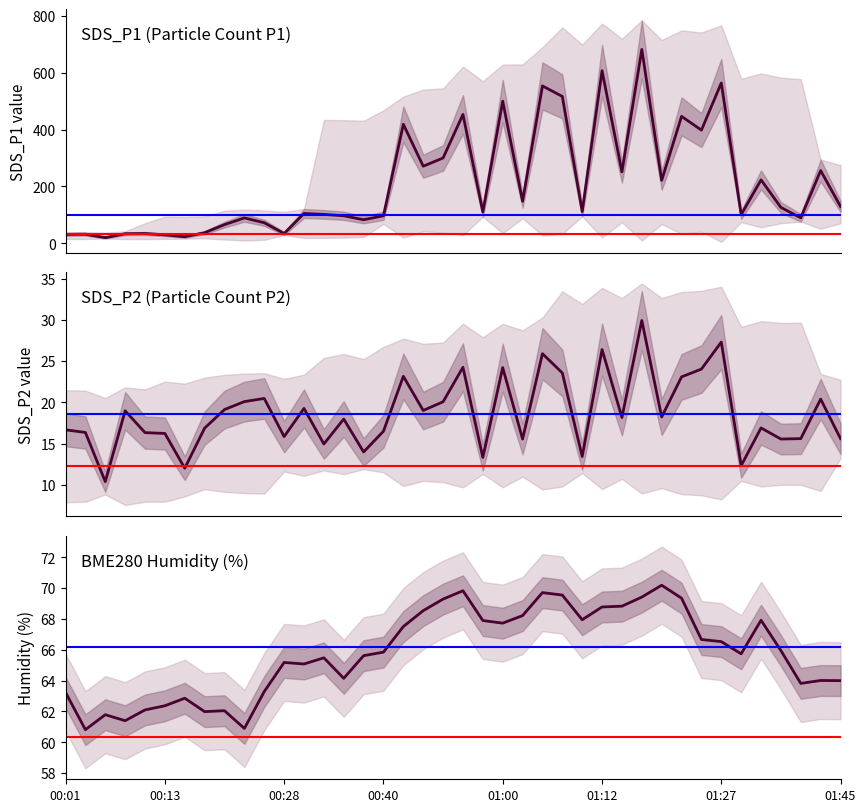

What is the difference between the BME280_humidity values at 37 and 00:28?

2.0